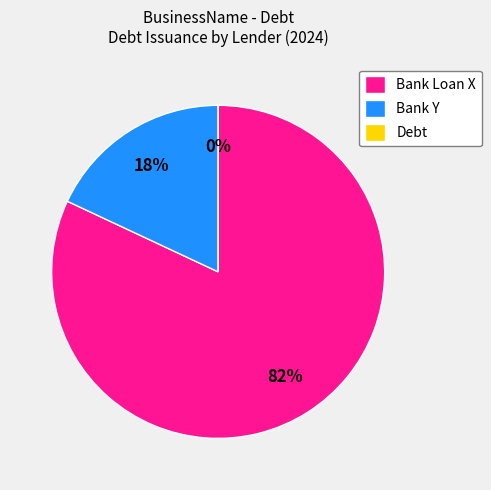

Does Debt represent more than half of the total?

No